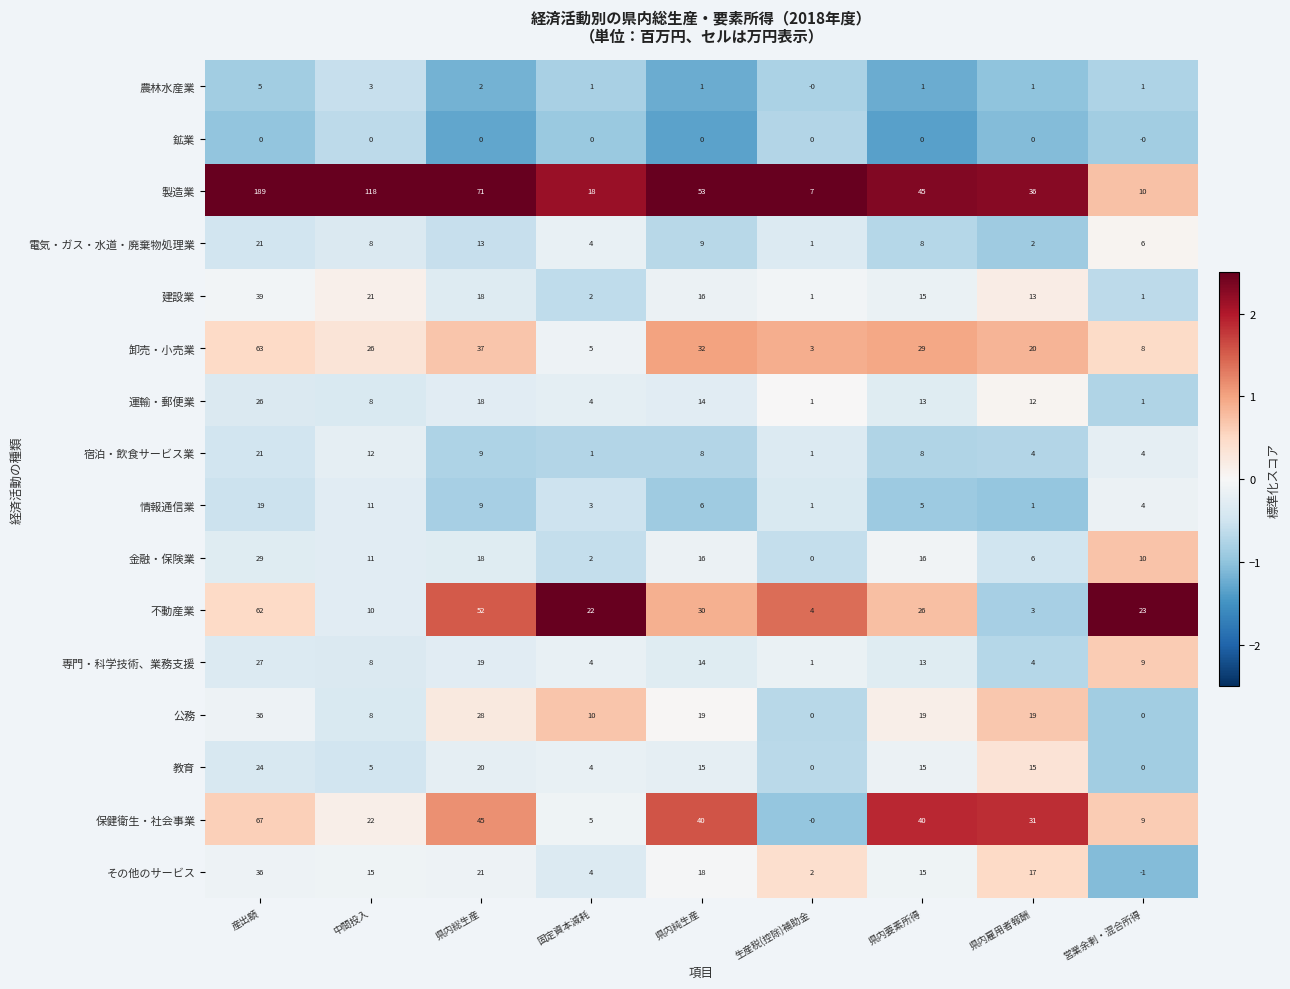

At how many categories does at least one series exceed 1?

9